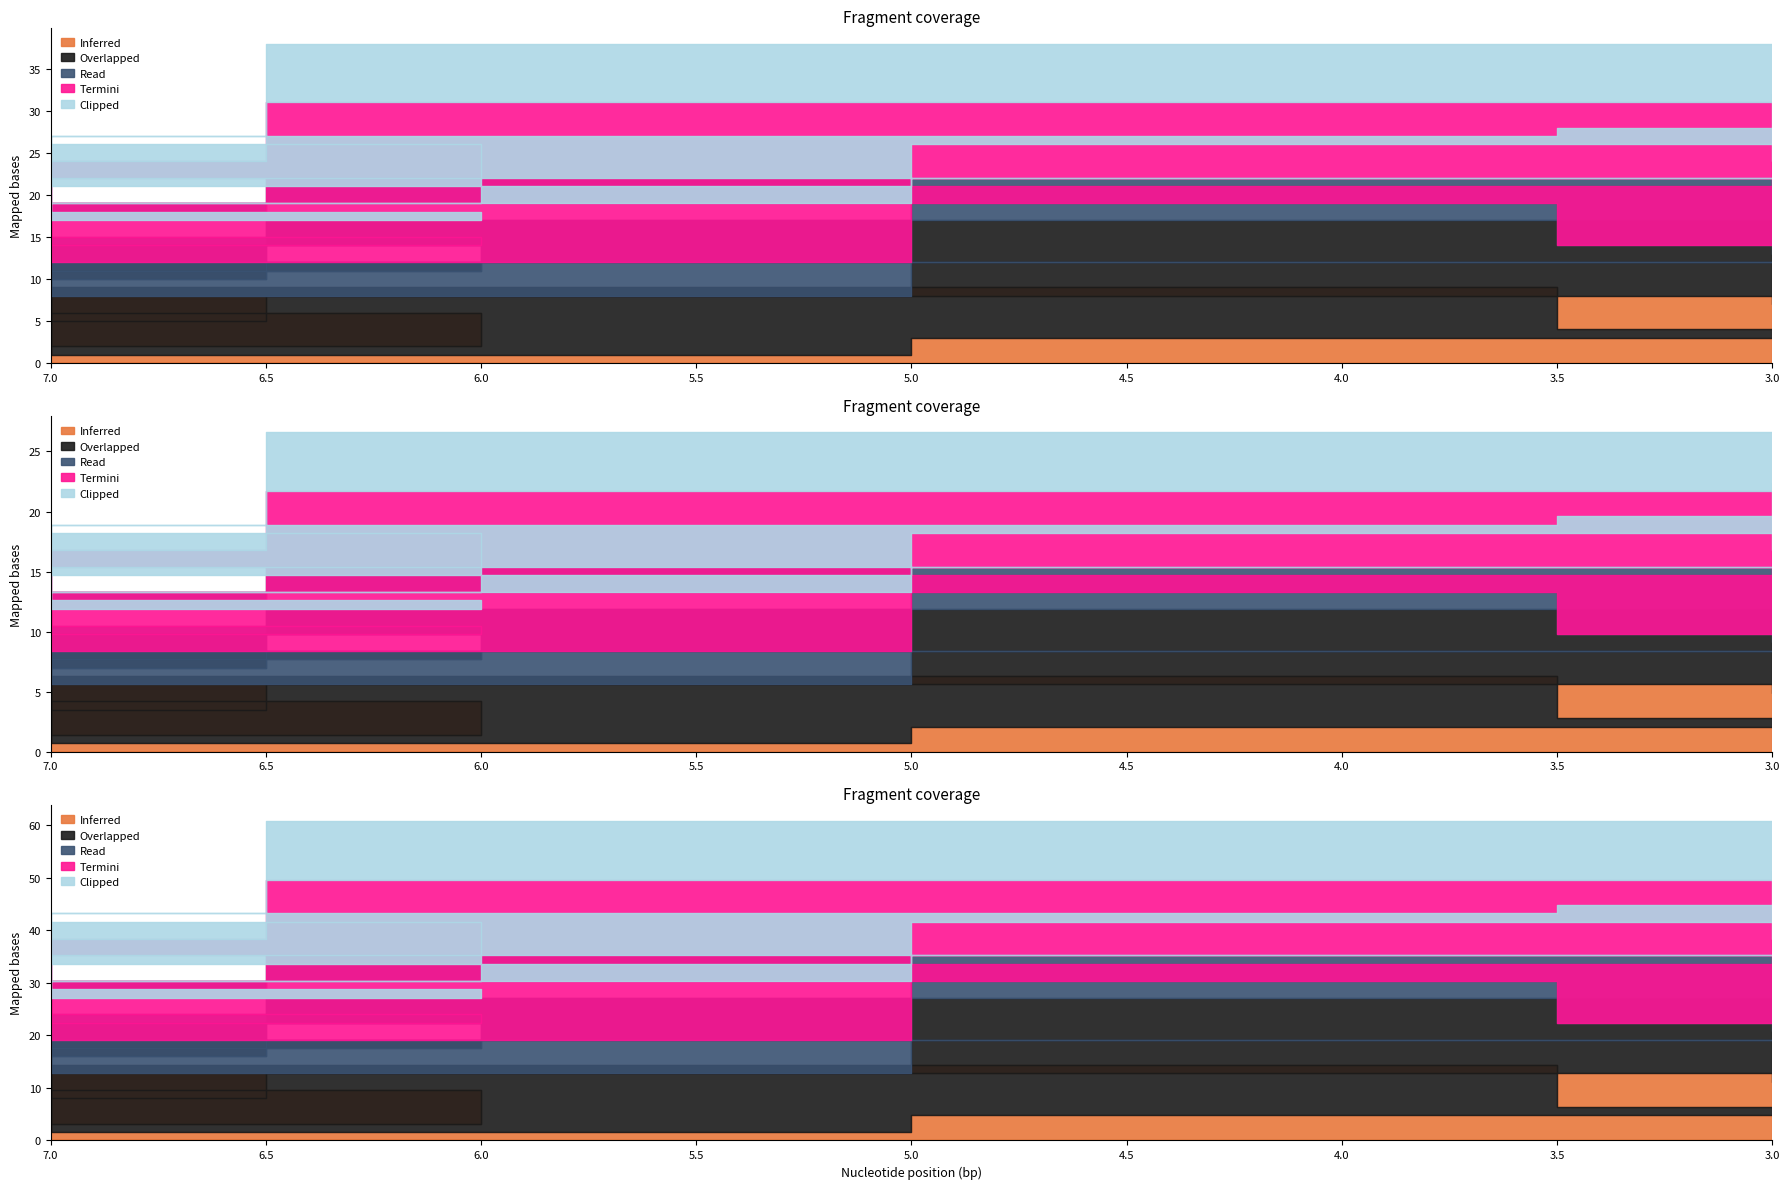

What are all the series names shown in the legend?

Inferred, Overlapped, Read, Termini, Clipped